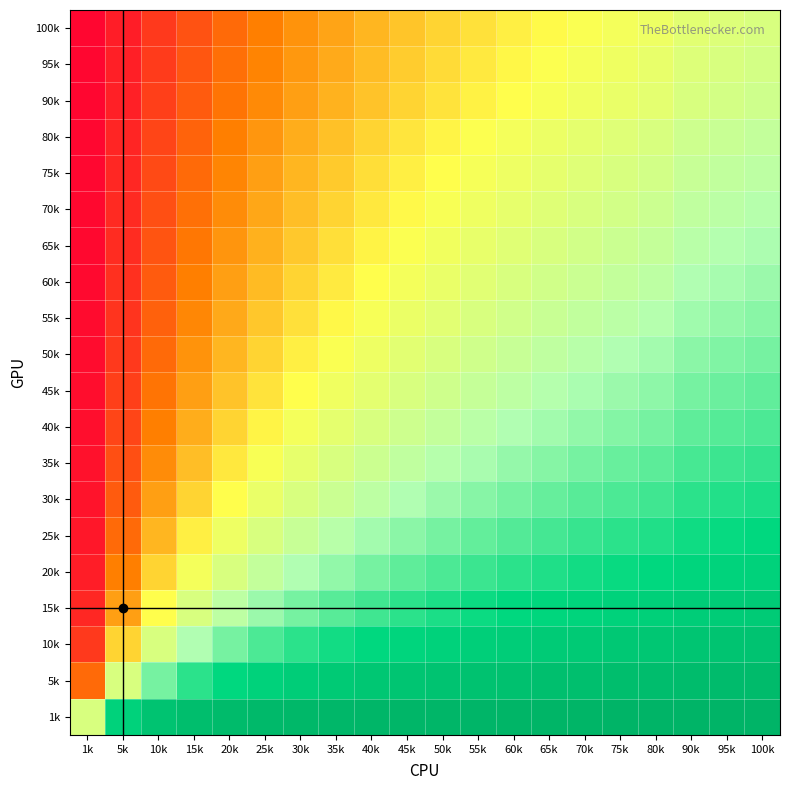

What is the difference between the highest and lowest values at 90k?

1.0